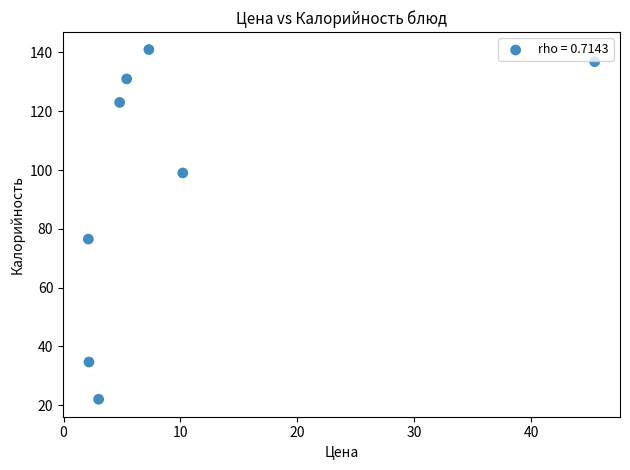

What Y value in the scatter plot is closest to 81?

76.5